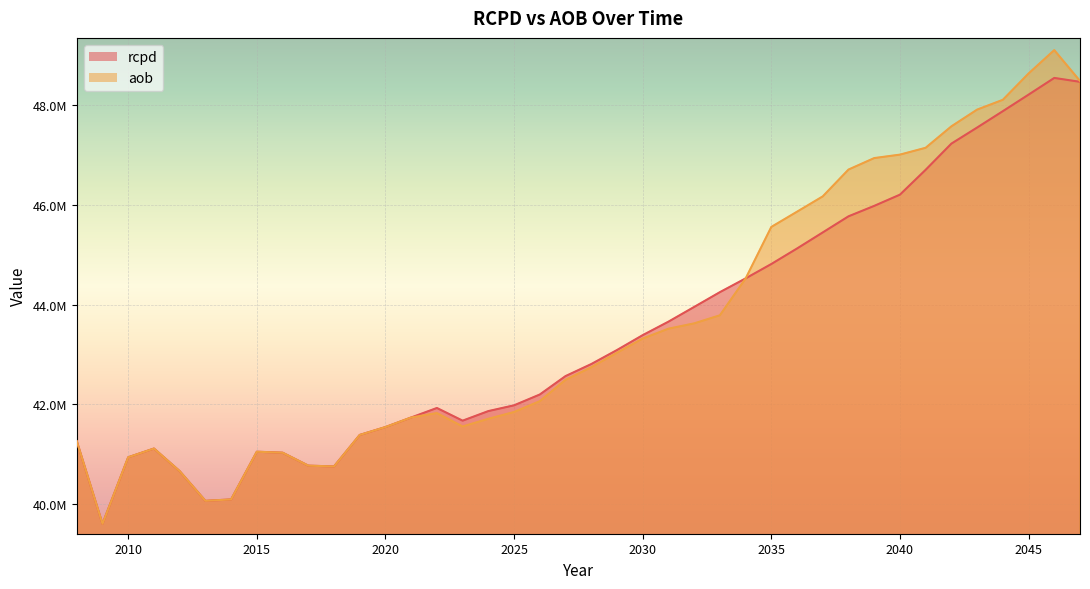

How many series are shown in this chart?

2